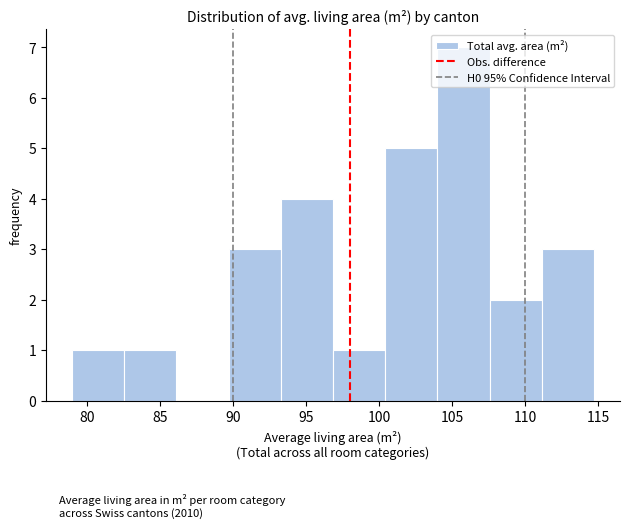

Reading left to right, list every bar in this chart as the range it spans on the x-axis followed by its height. Neither the bar edges nor the heights are printed on the chart, so give them approximately, as read against the axes.

79.0 to 82.5: 1
82.5 to 86.0: 1
86.0 to 89.5: 0
89.5 to 93.5: 3
93.5 to 97.0: 4
97.0 to 100.5: 1
100.5 to 104.0: 5
104.0 to 107.5: 7
107.5 to 111.0: 2
111.0 to 114.5: 3